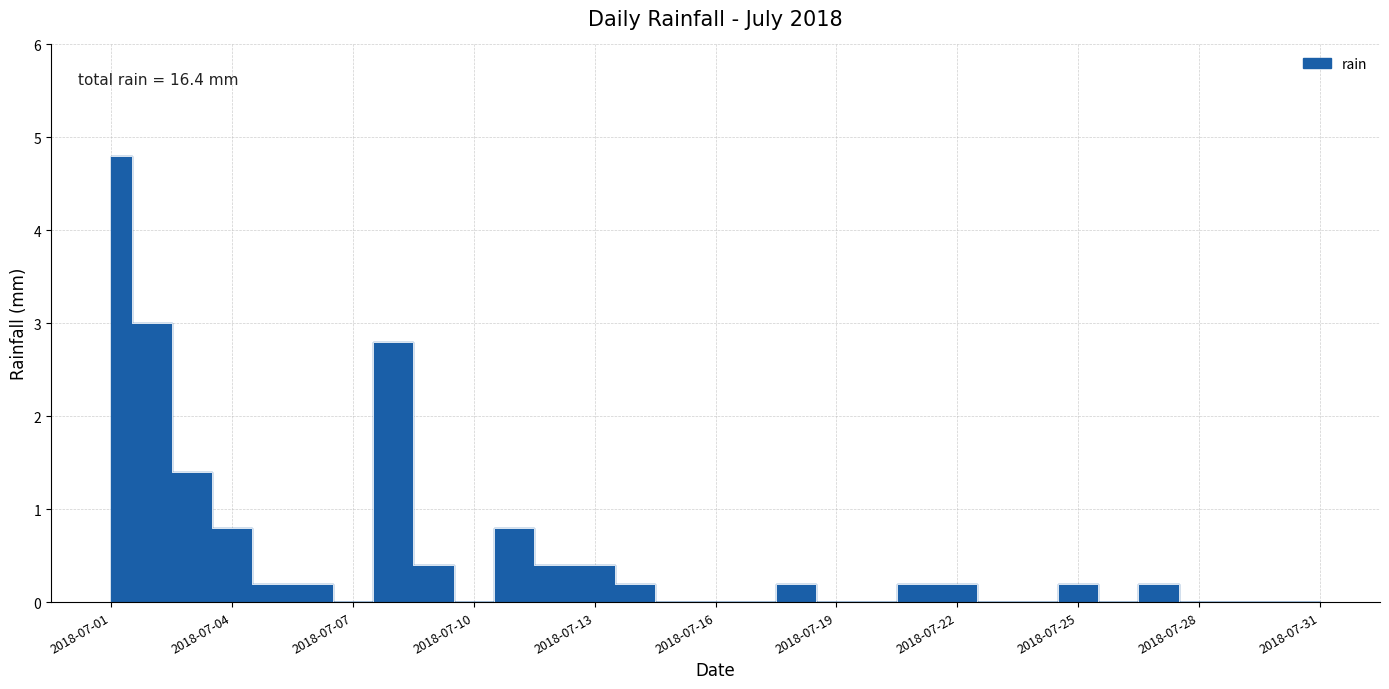

The chart shows a value of 0.0 at 2018-07-23. True or false?

True